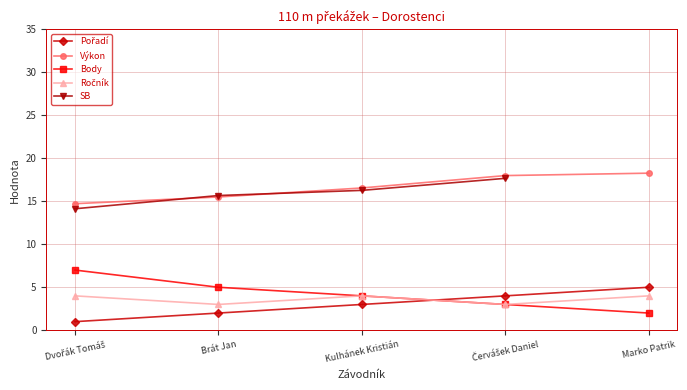

At which label does Pořadí first exceed 3?

Červášek Daniel